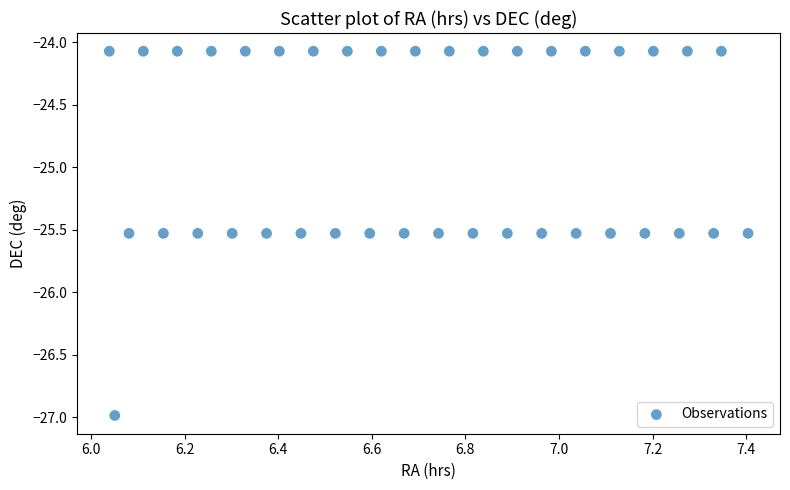

What is the range of X values (max minus min)?

1.4